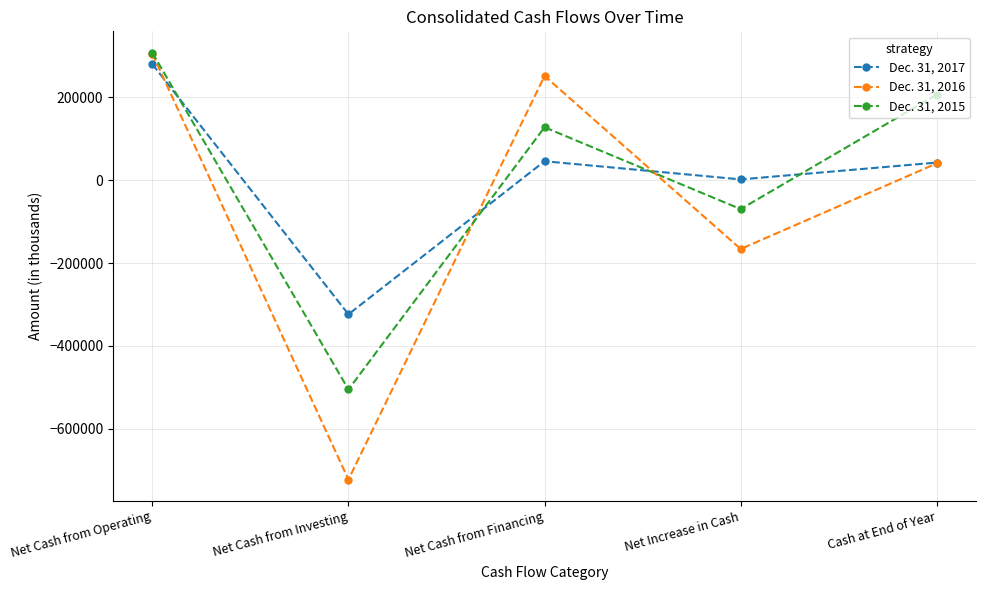

Which series has the largest range (max minus min)?

Dec. 31, 2016